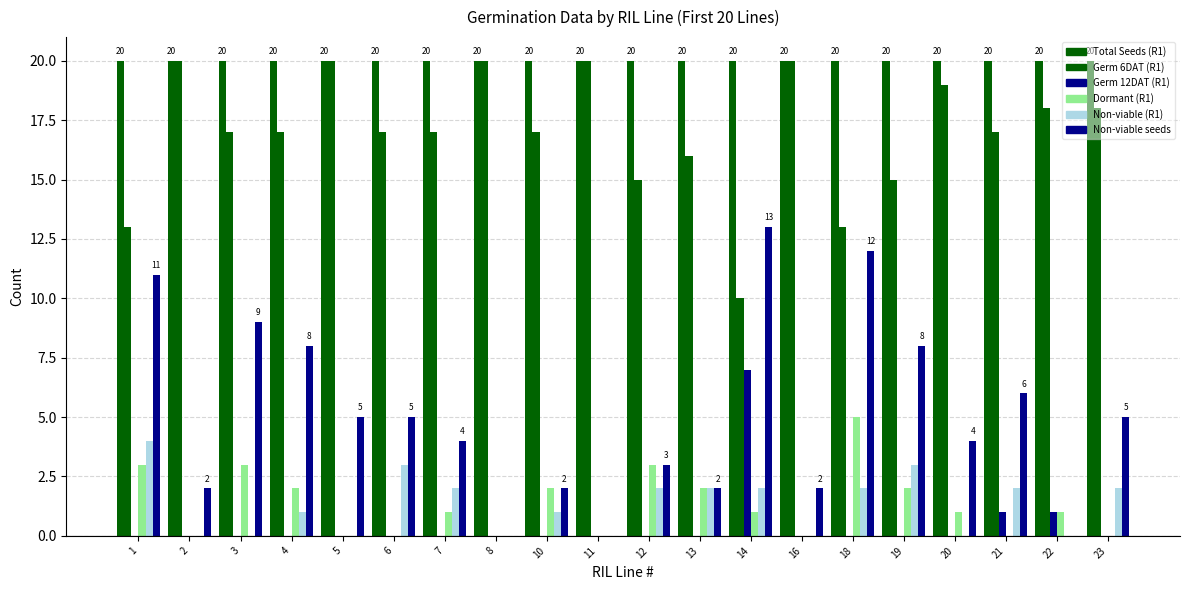

Count the number of data series in this chart.

6